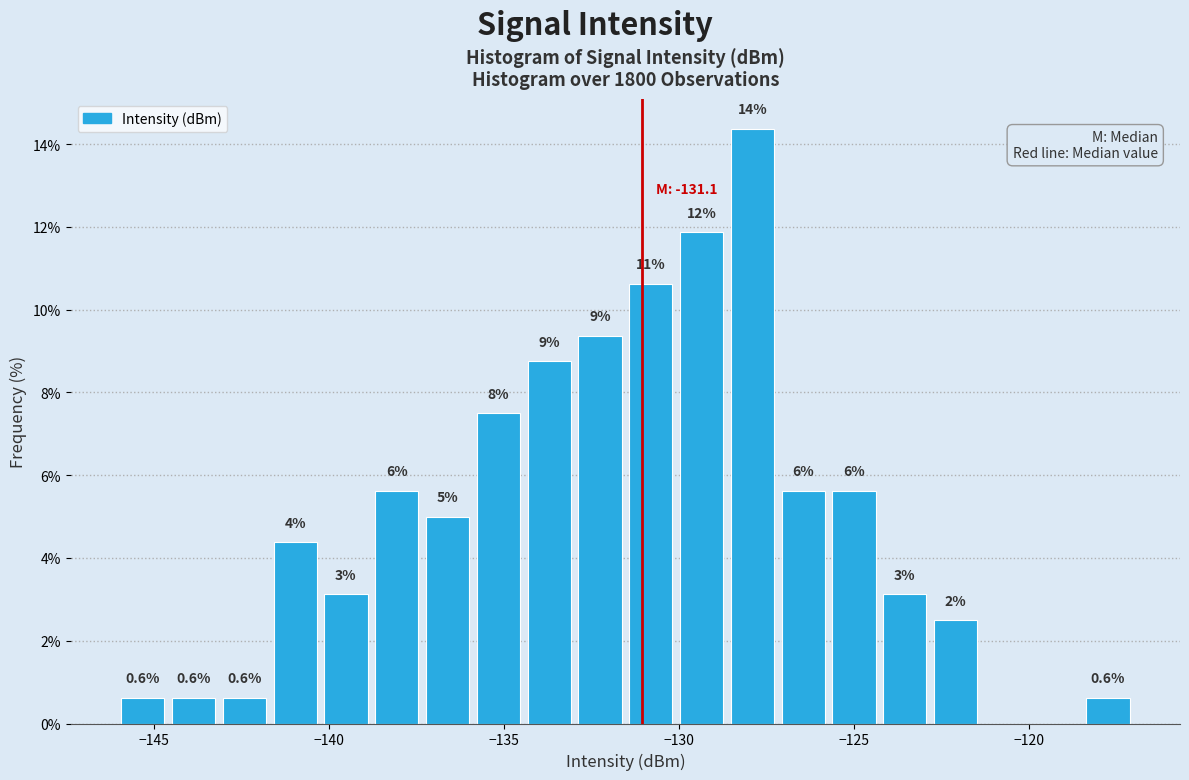

Around what value on the x-axis is the tallest bar? Give the approximate position of its centre, as read against the axis.

-128.0